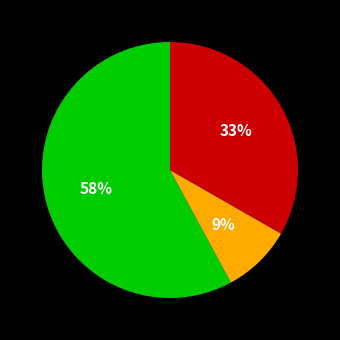

To the nearest percent, what is the average slice percentage?

33%